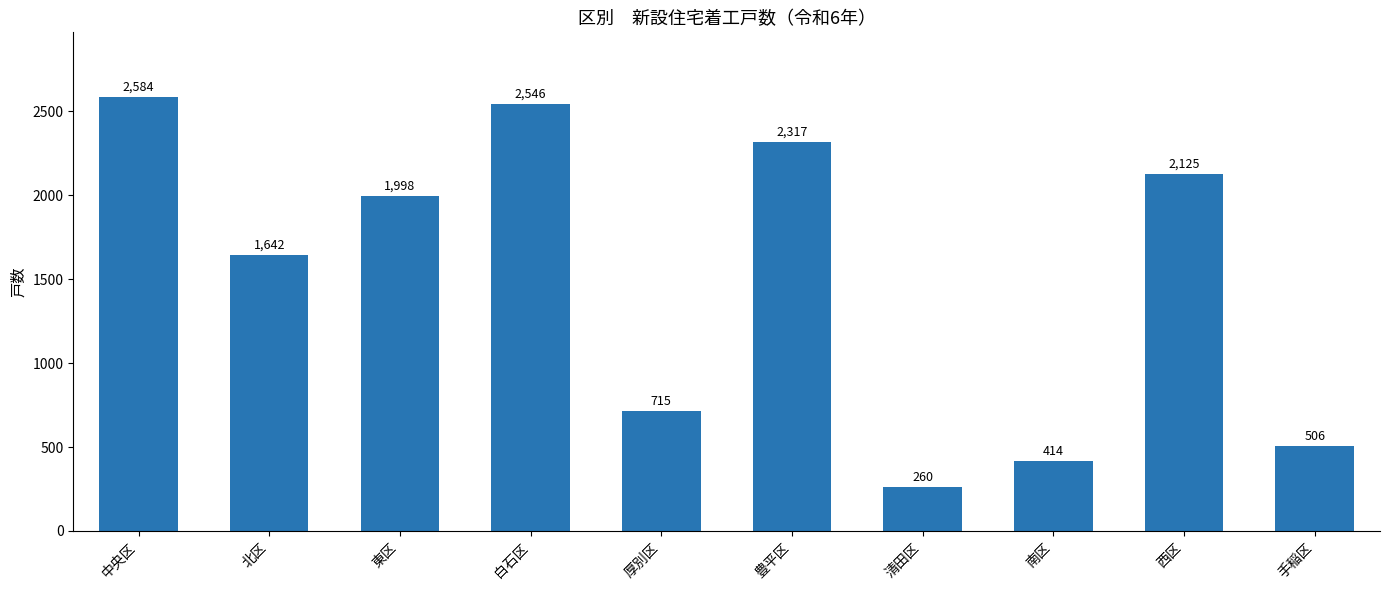

Does the chart contain any negative values?

No